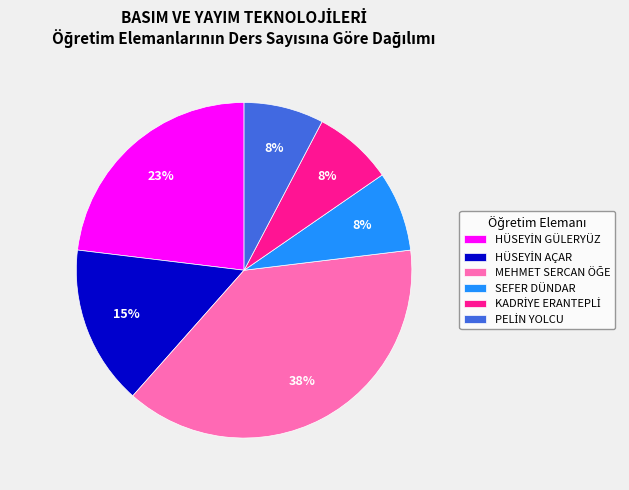

Is there a majority slice in this chart?

No